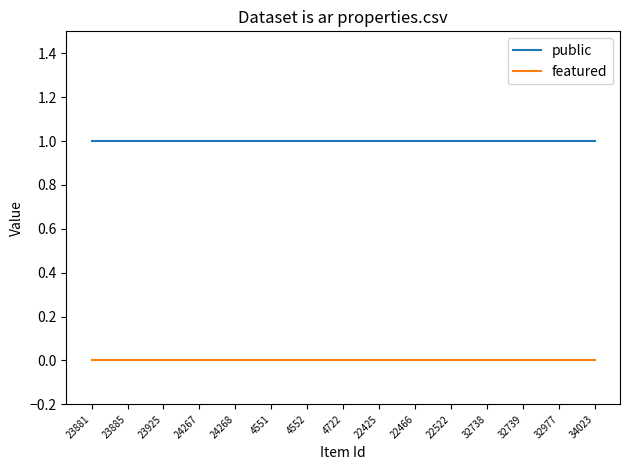

Rank the series by their maximum value, from highest to lowest.

public, featured